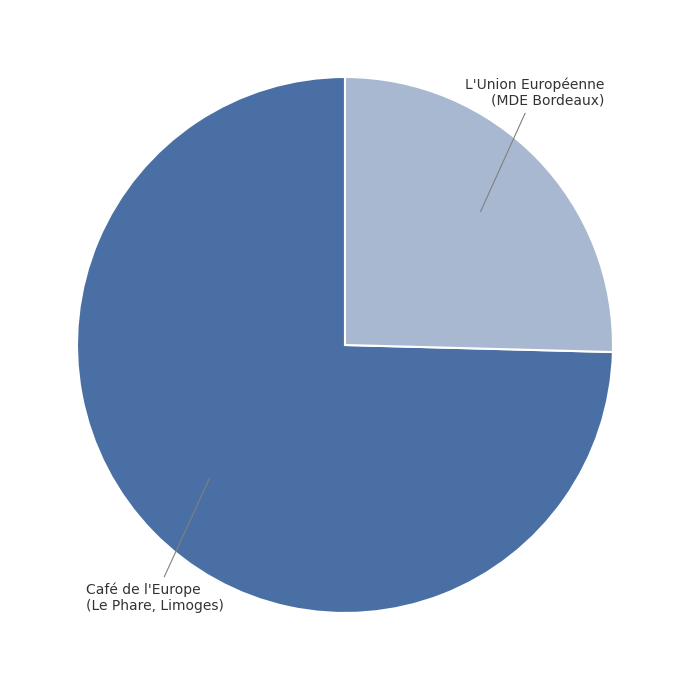

Is there a majority slice in this chart?

Yes